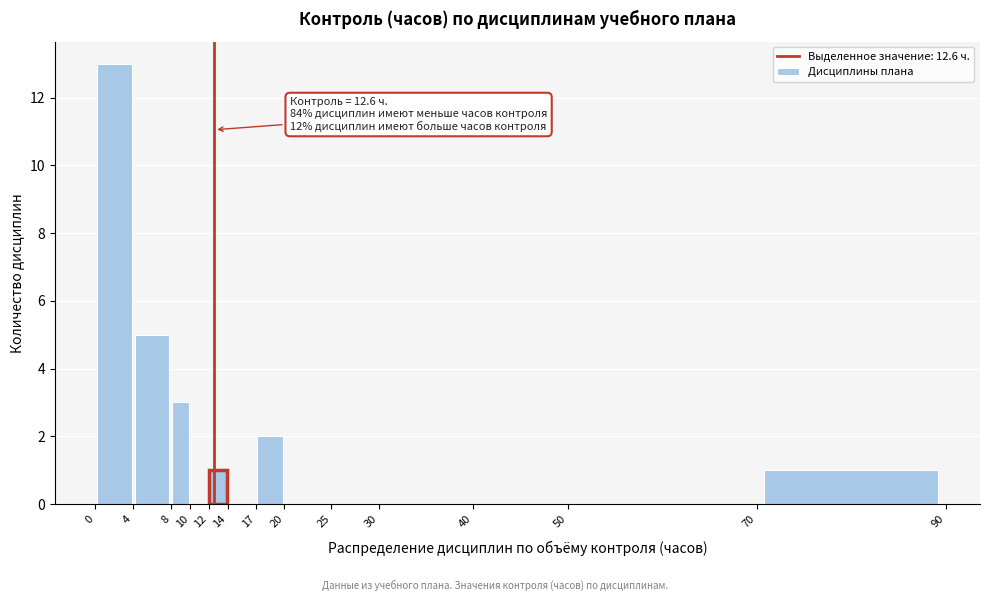

Over which range of the x-axis is the bar tallest?

0 to 4